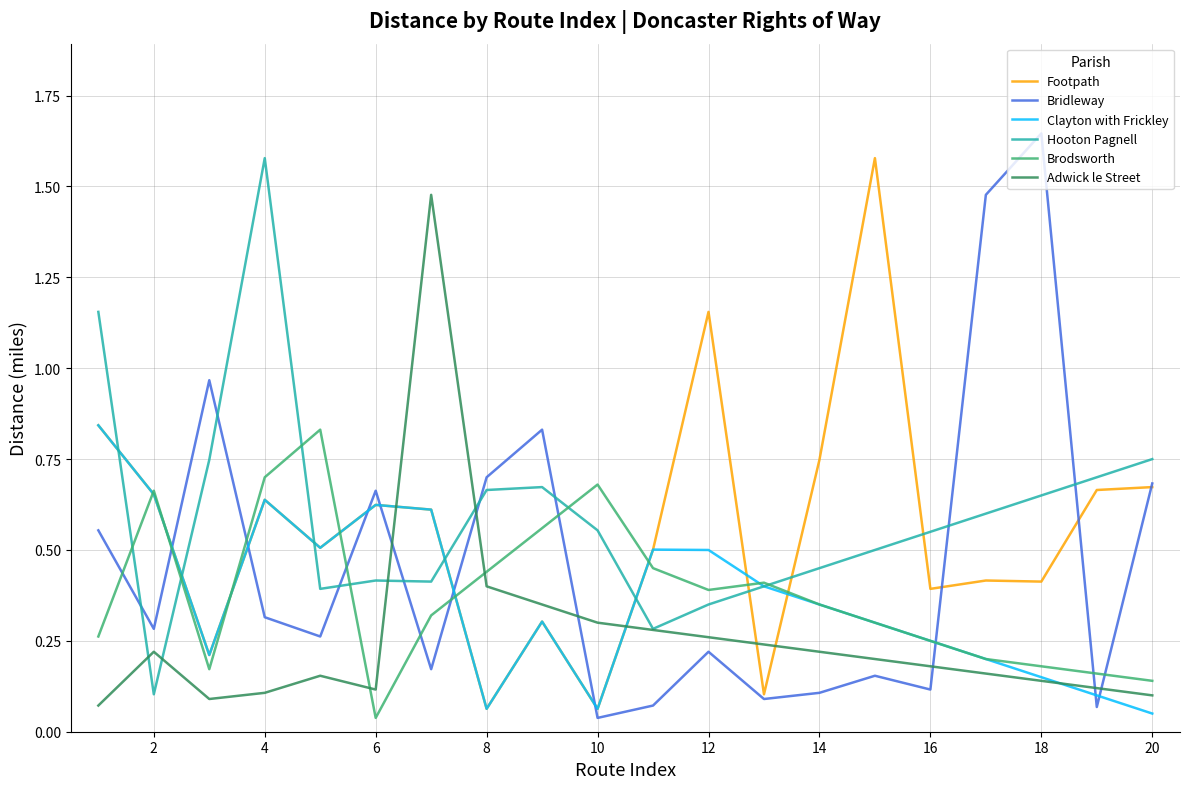

After their last crossing, which series has the higher values: Bridleway or Clayton with Frickley?

Bridleway